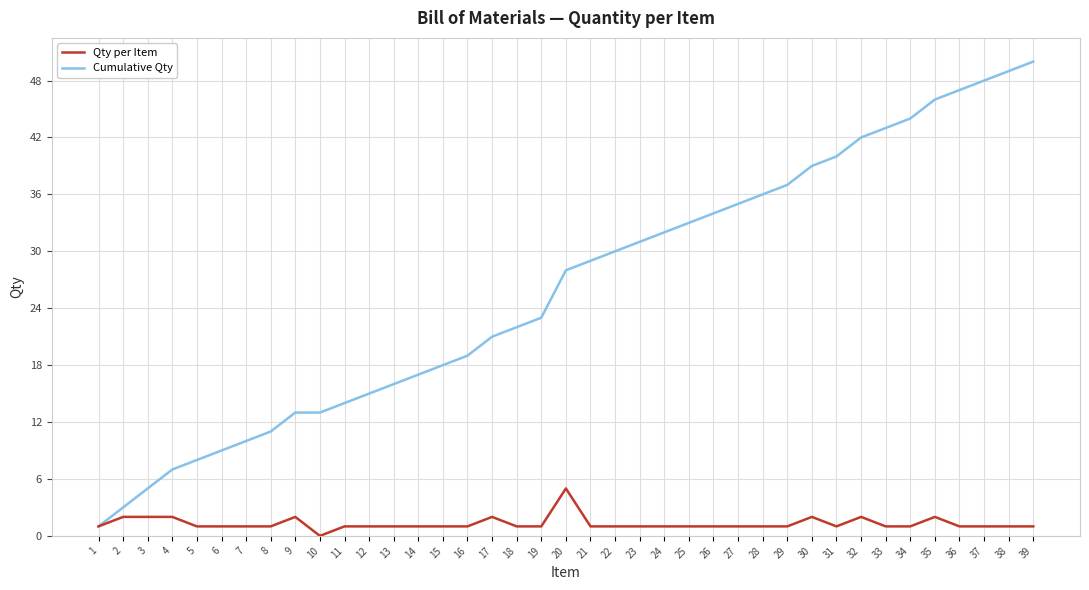

What is the total value across all series at 7?

11